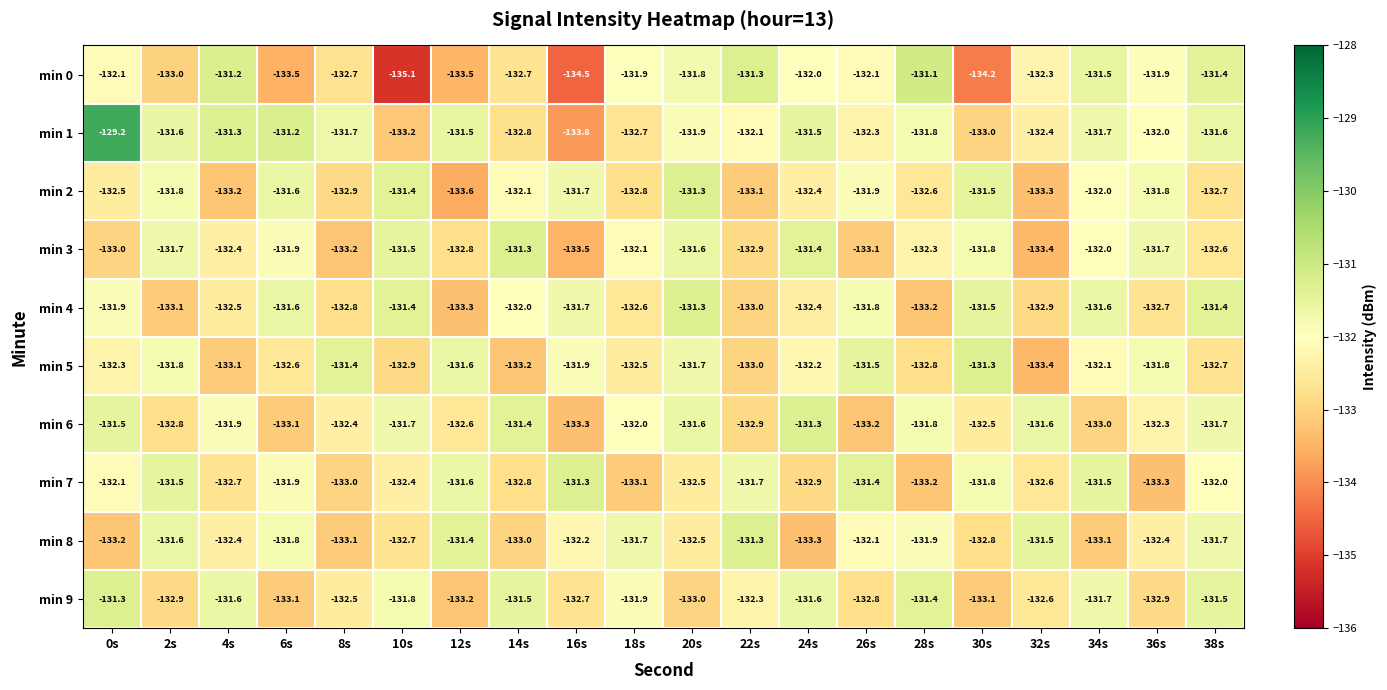

At which category is the sum across all series the highest?

0s